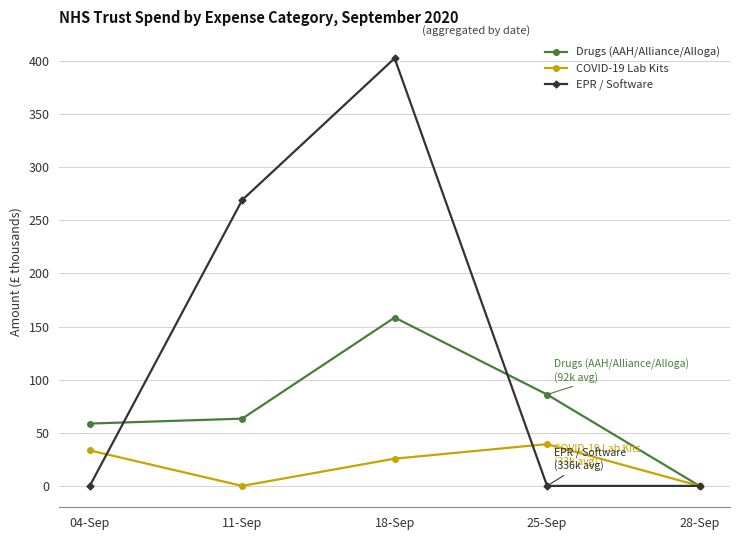

Reading left to right, transcribe all the data shown in this chart.

Drugs (AAH/Alliance/Alloga): 04-Sep=58.7	11-Sep=63.3	18-Sep=158.5	25-Sep=86.0	28-Sep=0.0
COVID-19 Lab Kits: 04-Sep=33.4	11-Sep=0.0	18-Sep=25.6	25-Sep=39.3	28-Sep=0.0
EPR / Software: 04-Sep=0.0	11-Sep=269.2	18-Sep=402.6	25-Sep=0.0	28-Sep=0.0